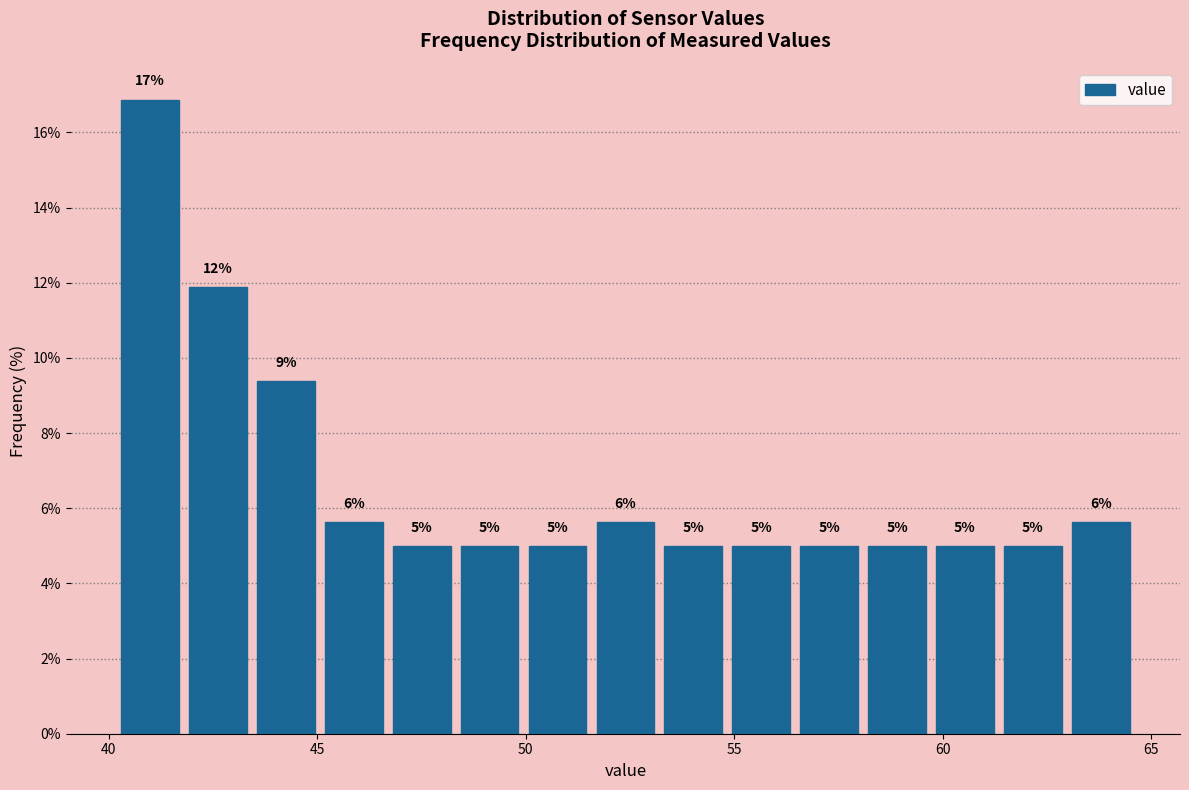

Around what value on the x-axis is the tallest bar? Give the approximate position of its centre, as read against the axis.

41.0